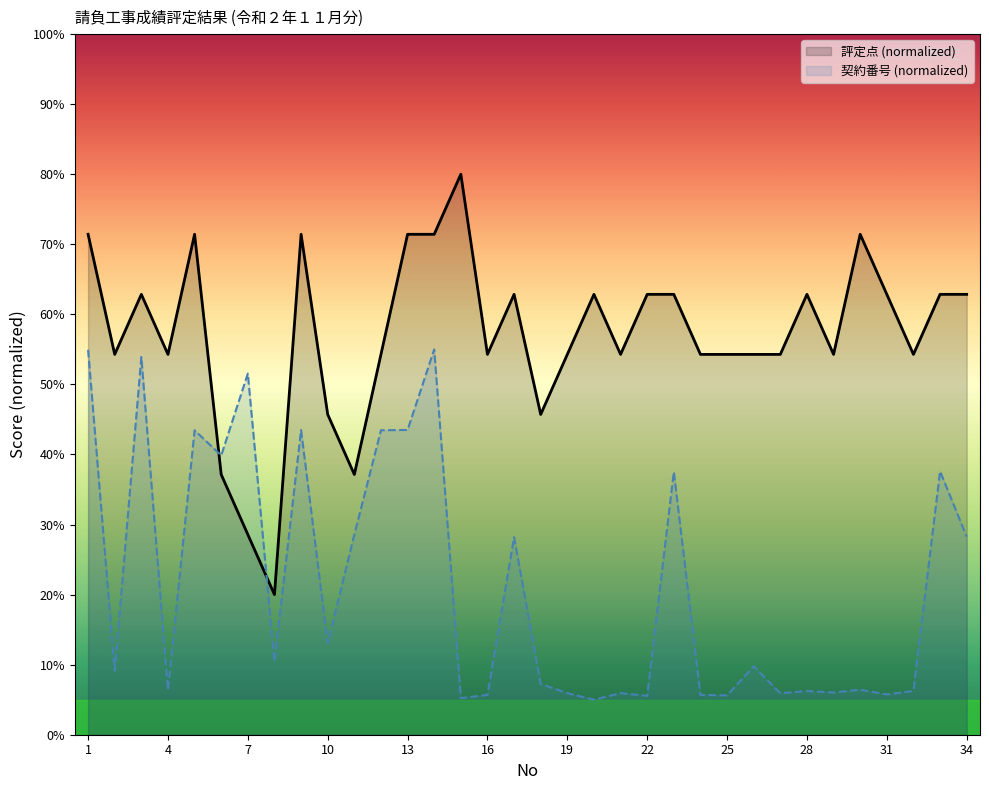

List the series in order of their peak value, highest first.

評定点 (normalized), 契約番号 (normalized)